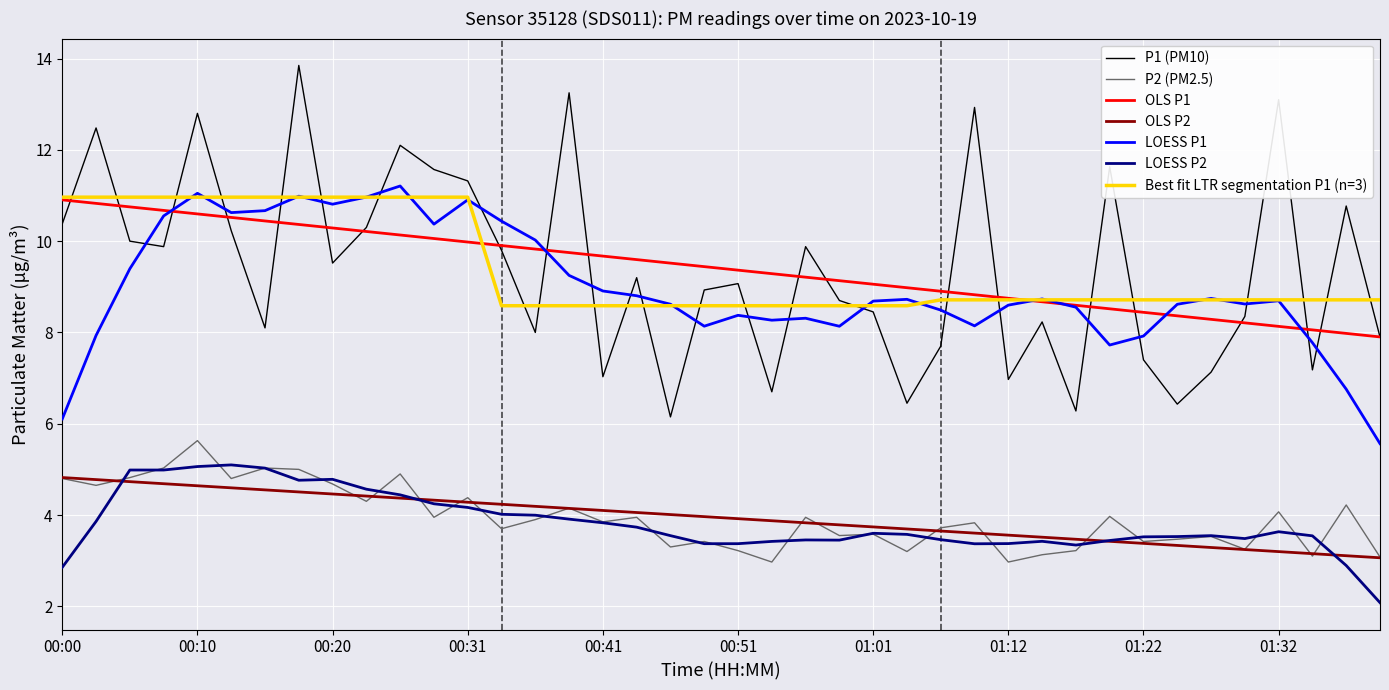

Which series has the widest spread of values?

P1 (PM10)